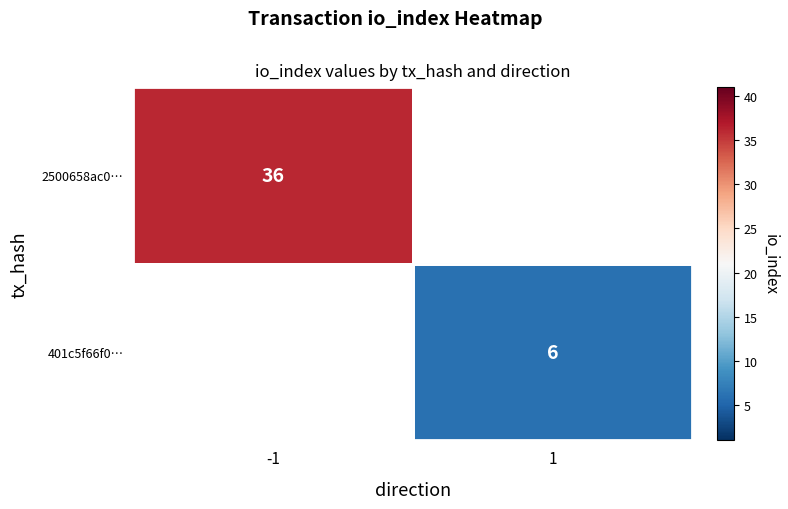

Is the value of 2500658ac0… at -1 greater than the value of 401c5f66f0… at 1?

Yes